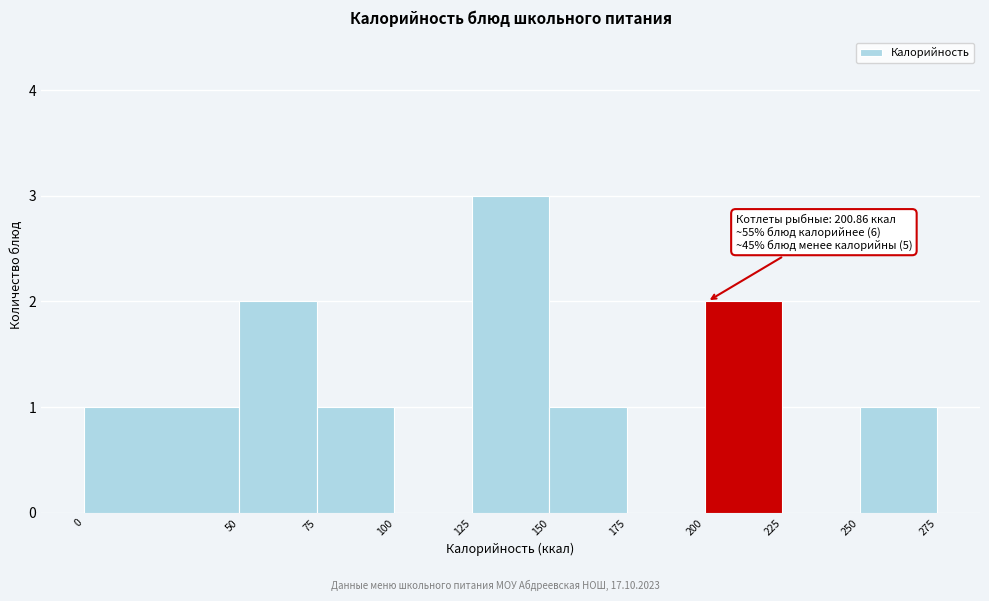

Which range on the x-axis has the tallest bar?

125 to 150